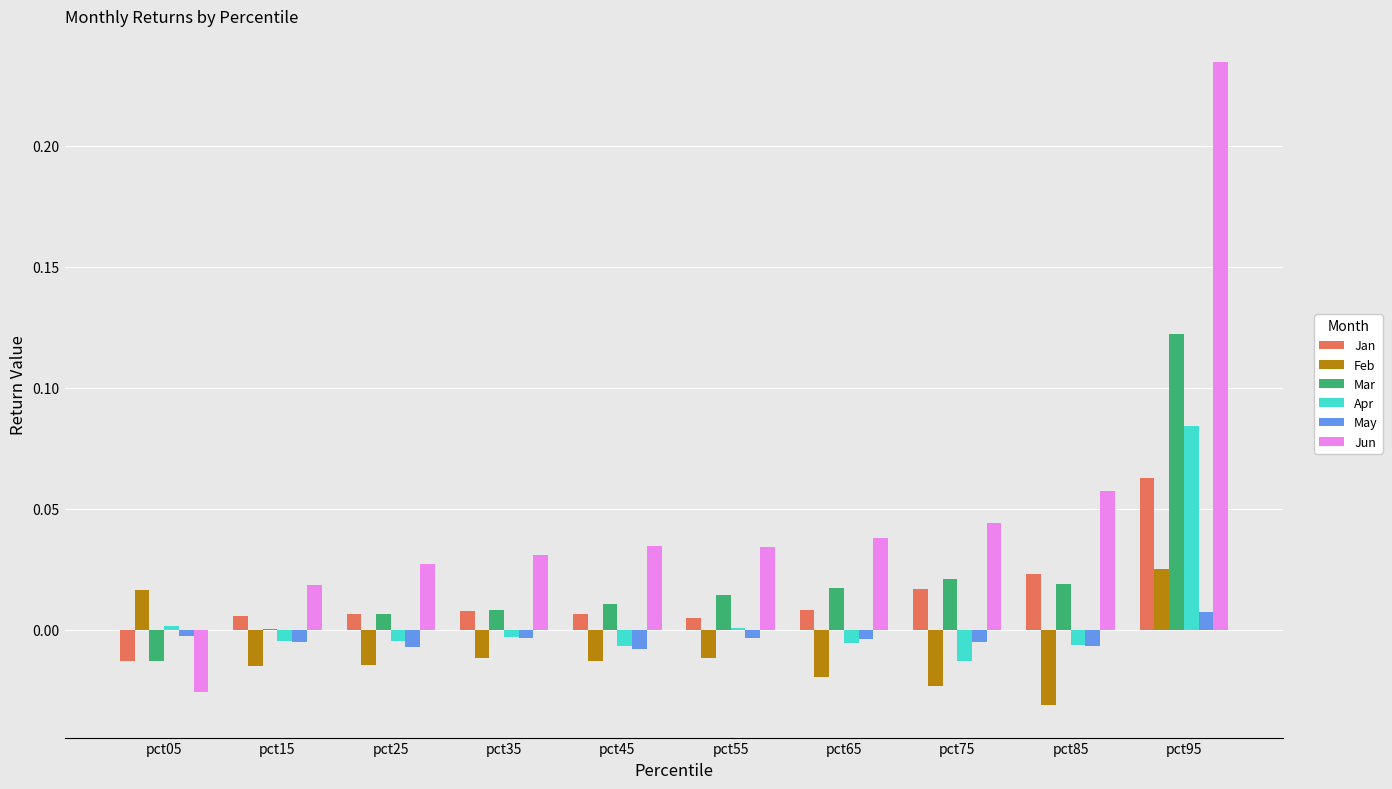

How many groups of bars are there?

10